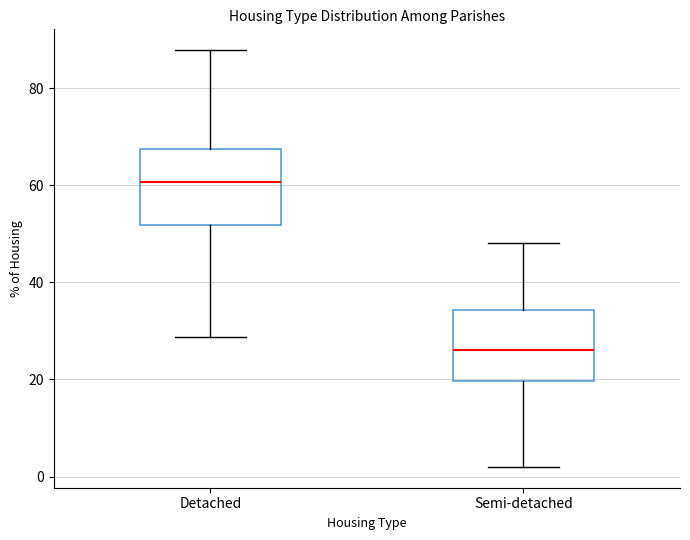

Which box's median line is the lowest?

Semi-detached